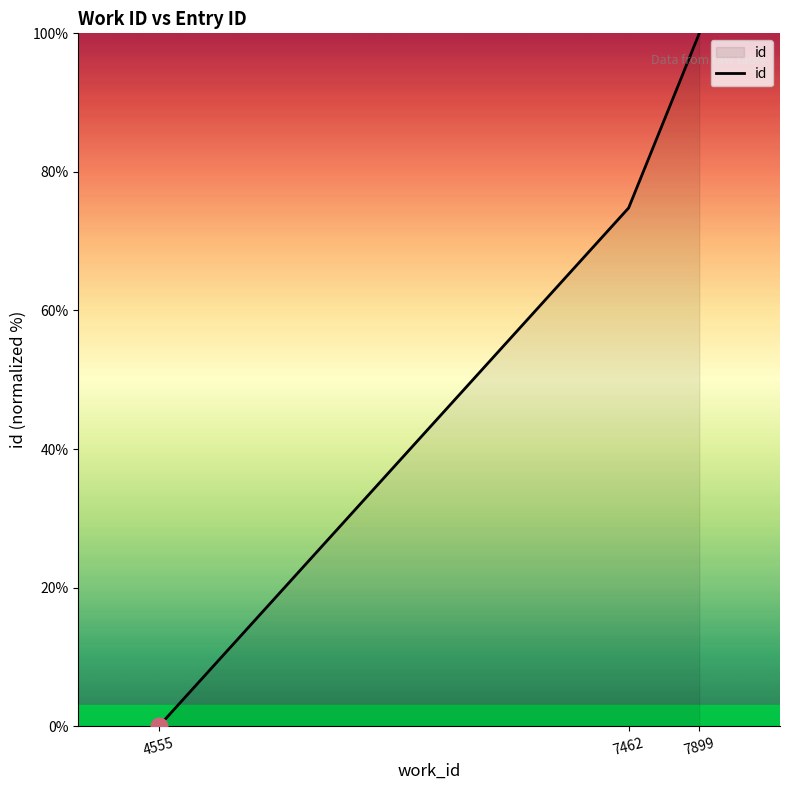

Which has a higher value, 7899 or 7899?

7899